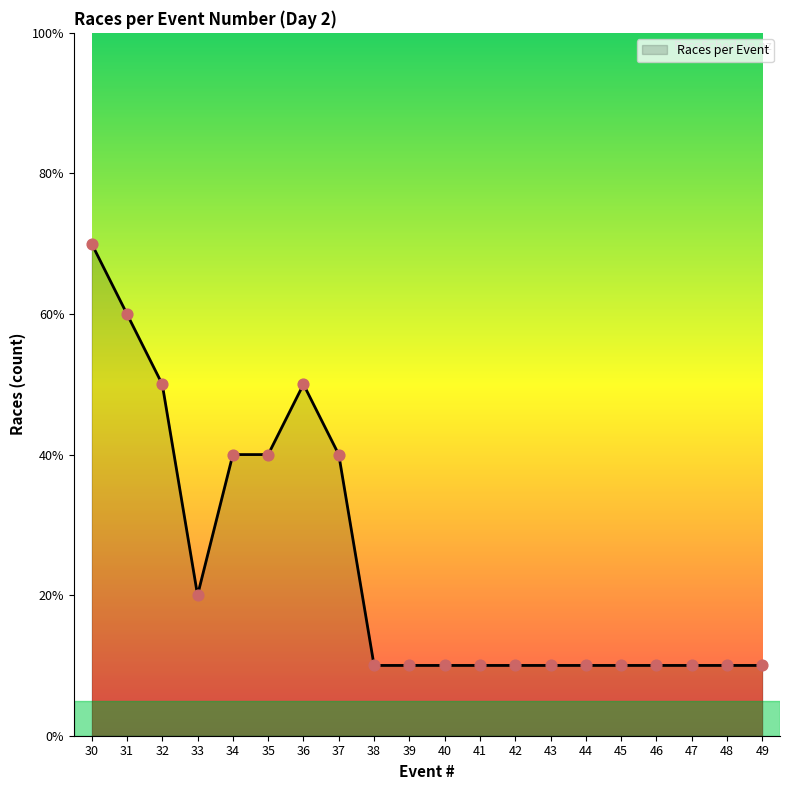

Between 35 and 30, which is larger?

30